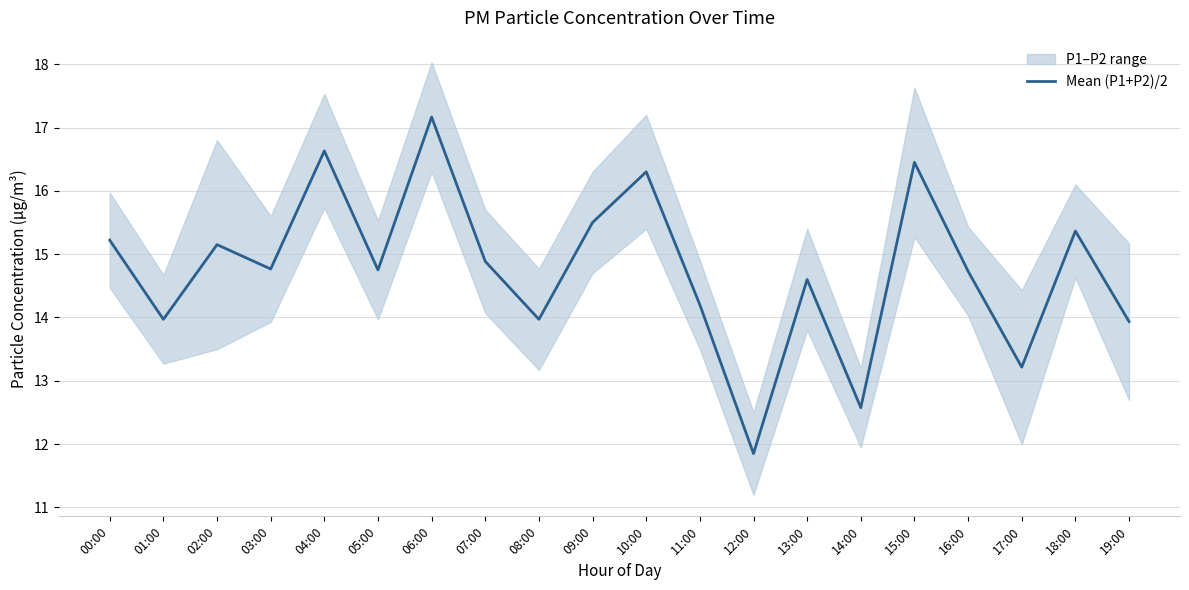

What is the smallest value displayed?

11.8